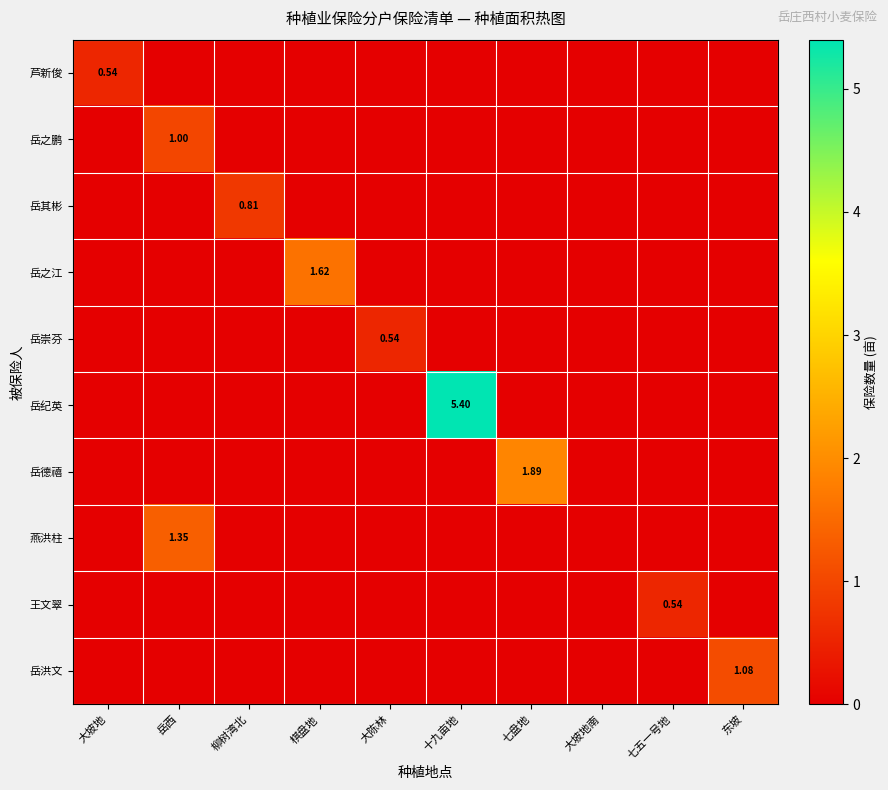

What is the total value across all series at 棋盘地?

1.6